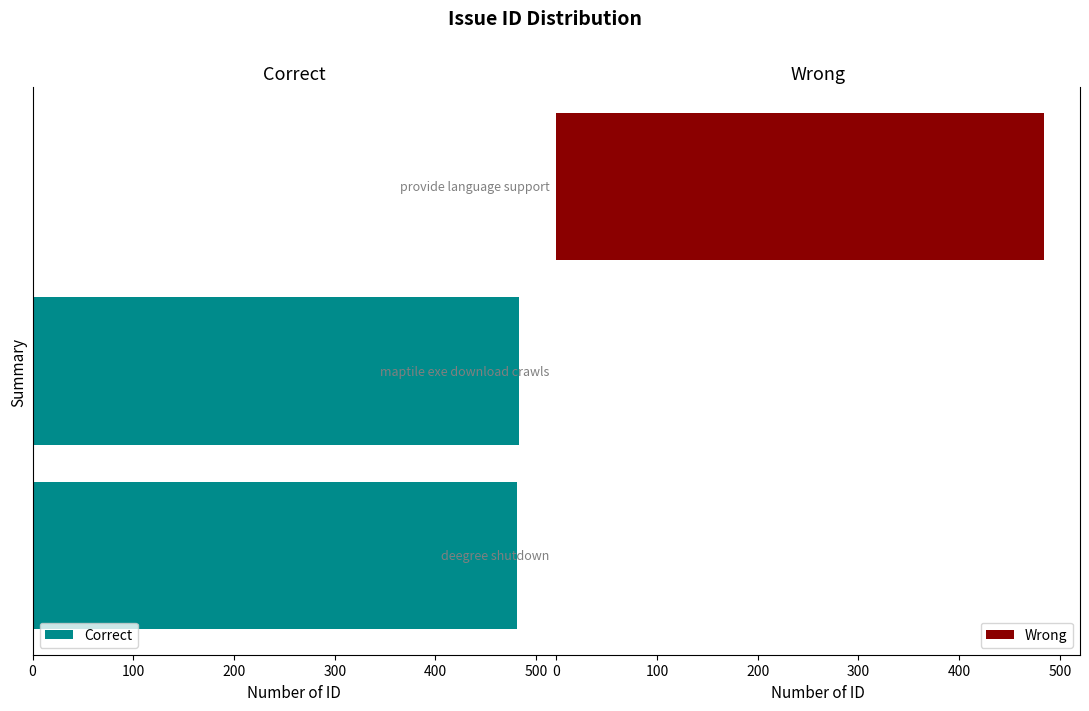

What is the difference between the maximum and minimum values in the Wrong series?

484